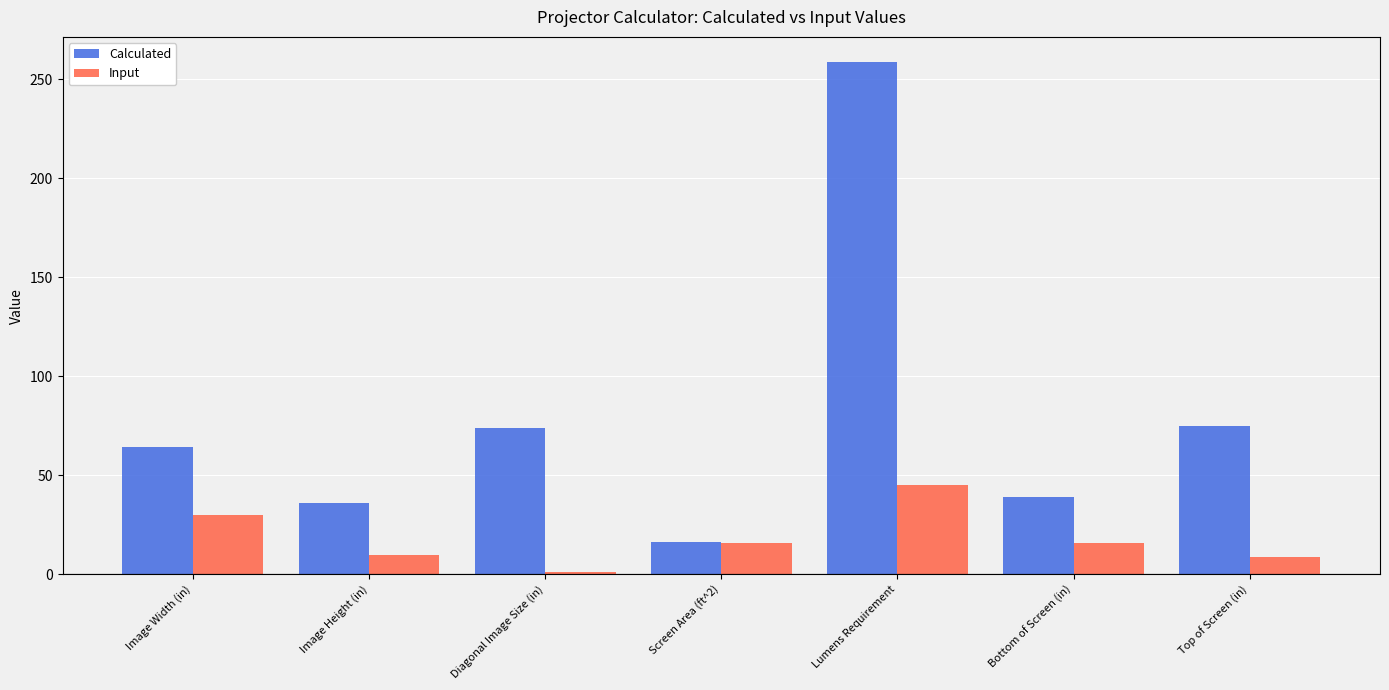

At how many categories does at least one series exceed 94?

1